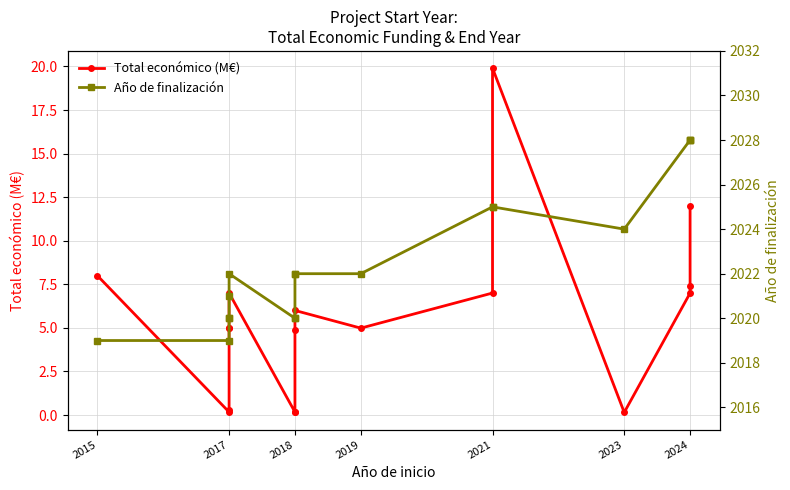

Where is Año de finalización nearest to the value 2023?

2017